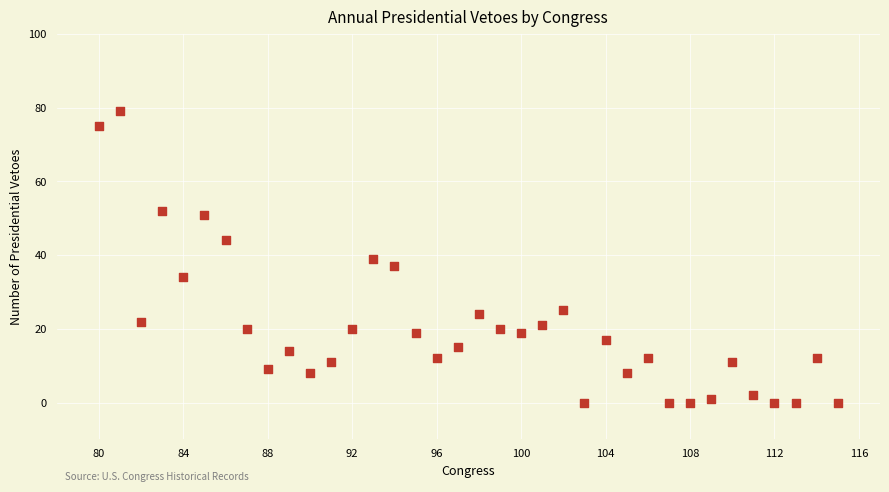

What is the range of Y values (max minus min)?

79